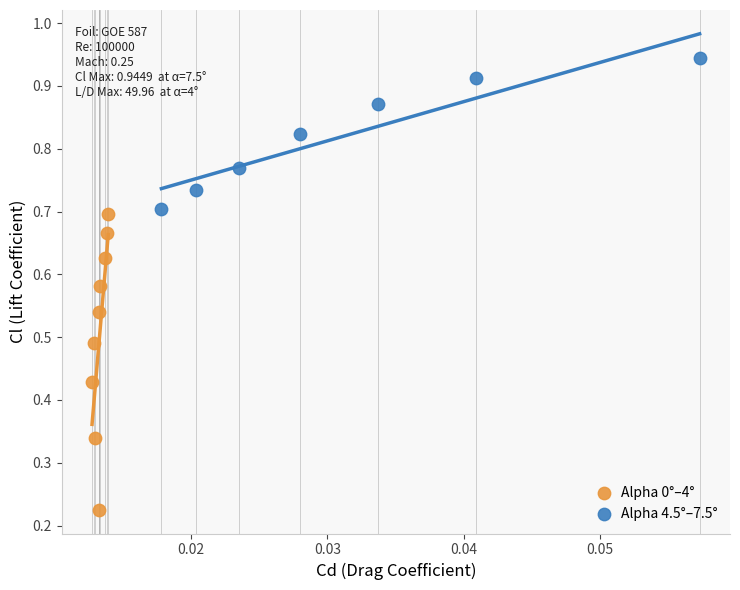

Which series has the largest Y range (max minus min)?

Alpha 0°–4°